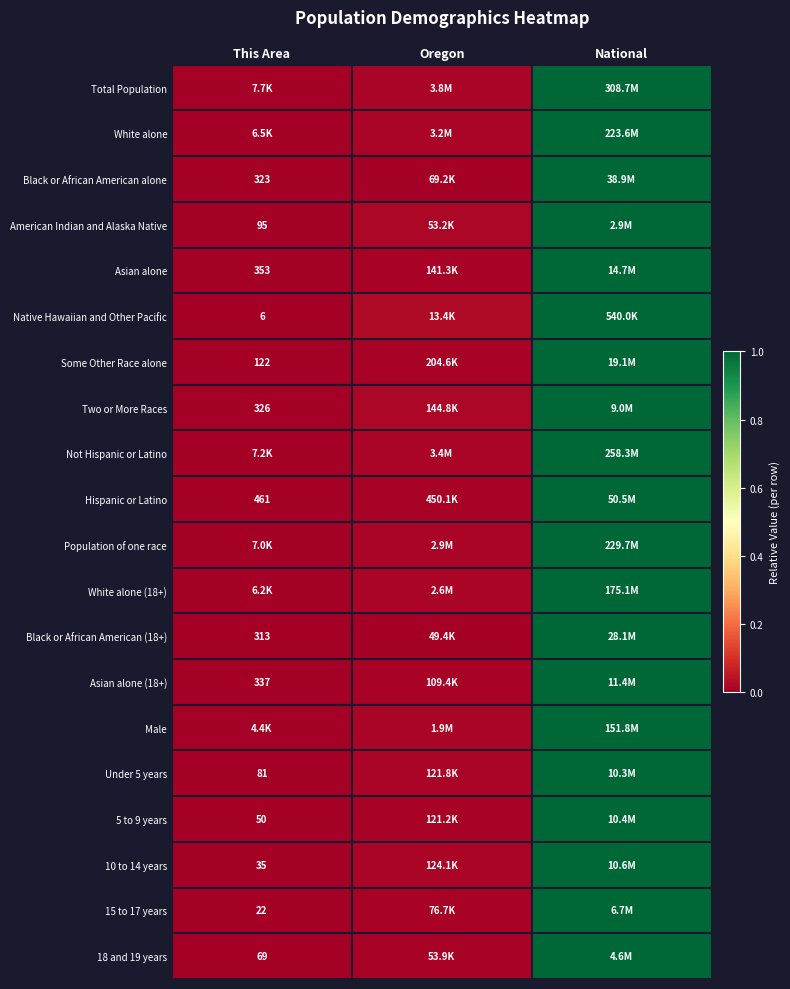

At which category does the chart reach its minimum across all series?

This Area